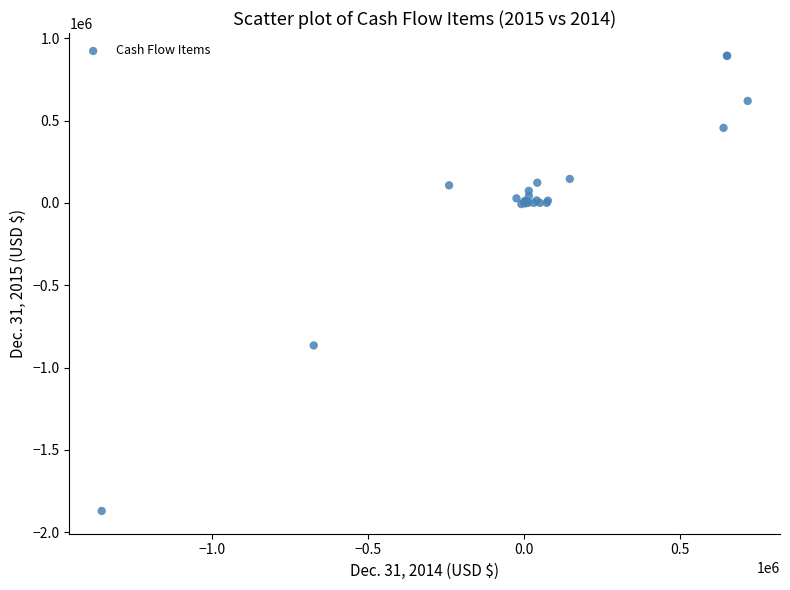

What Y value in the scatter plot is closest to -488838?

-865636